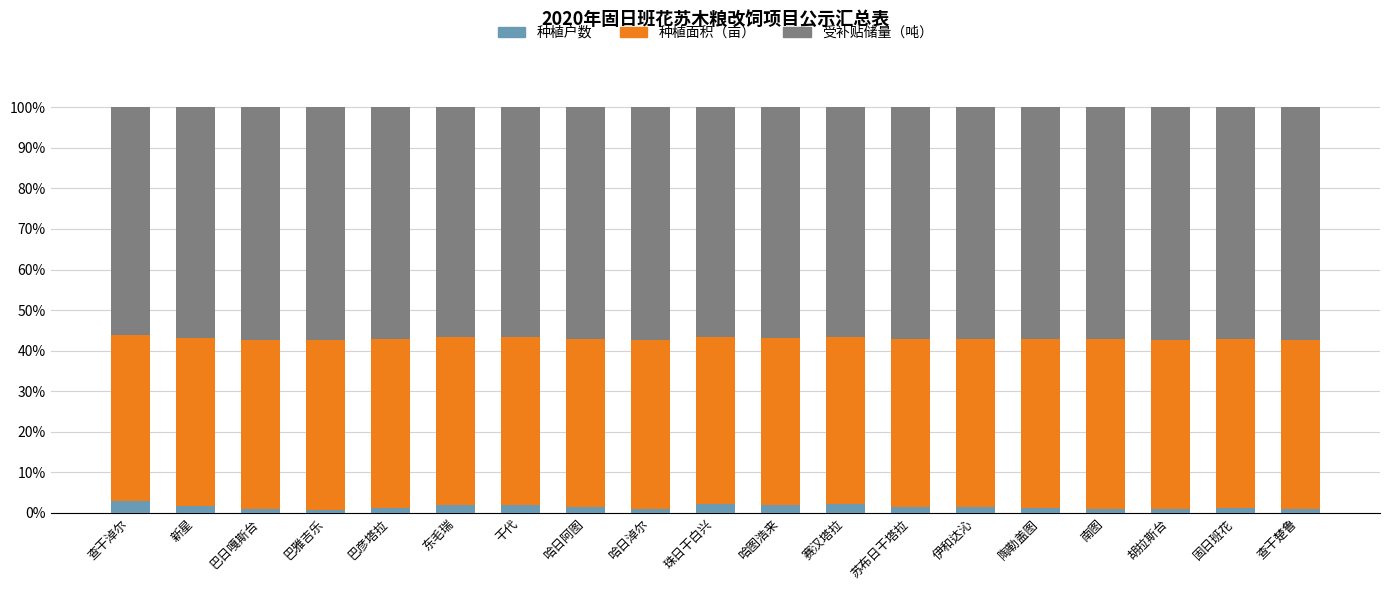

What value does the 种植户数 series have at 珠日干白兴?

2.2